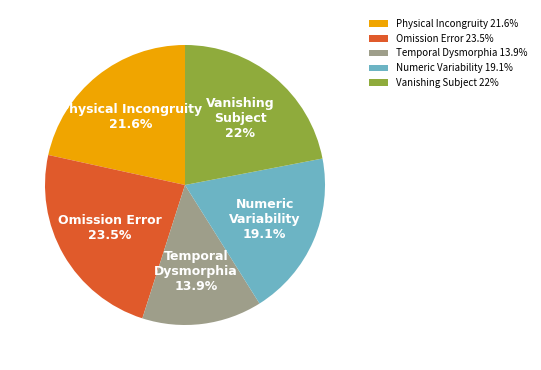

Approximately how many times larger is the value at Omission Error compared to Numeric Variability?

1.2